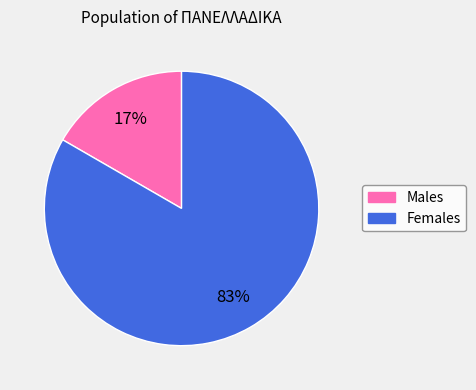

To the nearest percent, what is the average slice percentage?

50%